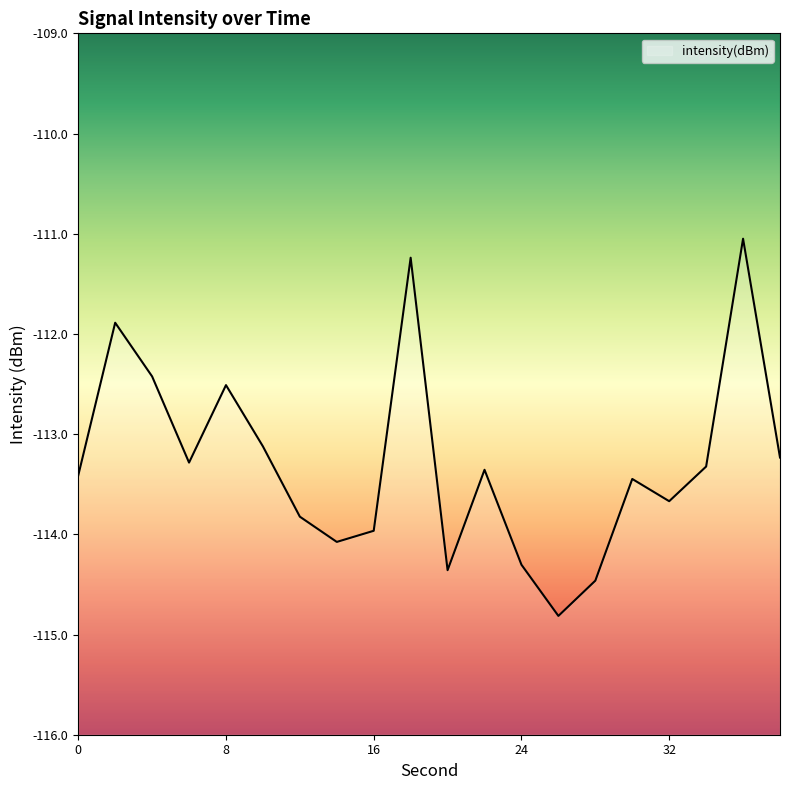

What is the value of the 18th point from the left?

-113.3